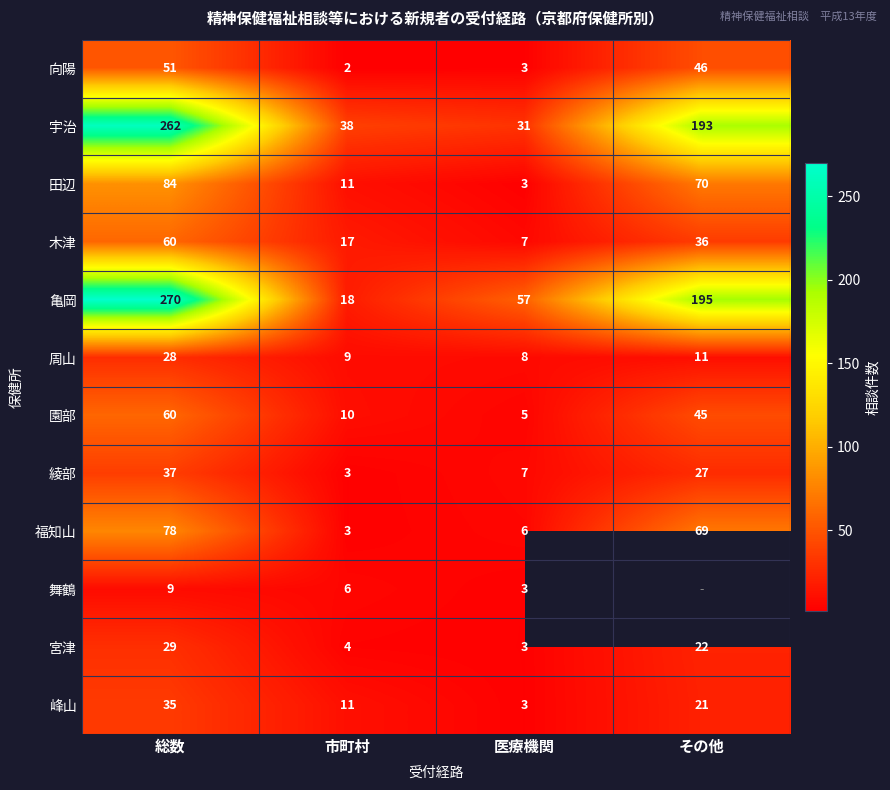

Between 総数 and 市町村, which series saw the biggest shift?

亀岡